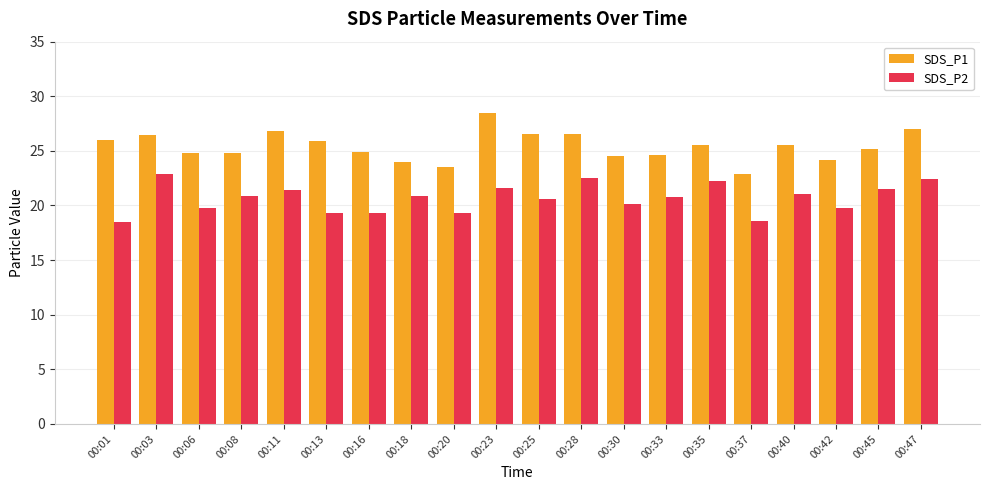

Are the bars grouped side by side (vs. stacked)?

Yes